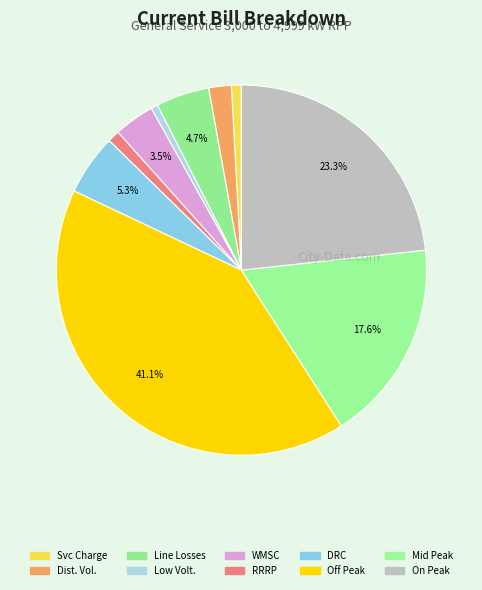

To the nearest percent, what is the difference between the largest and smallest slice percentages?

41%